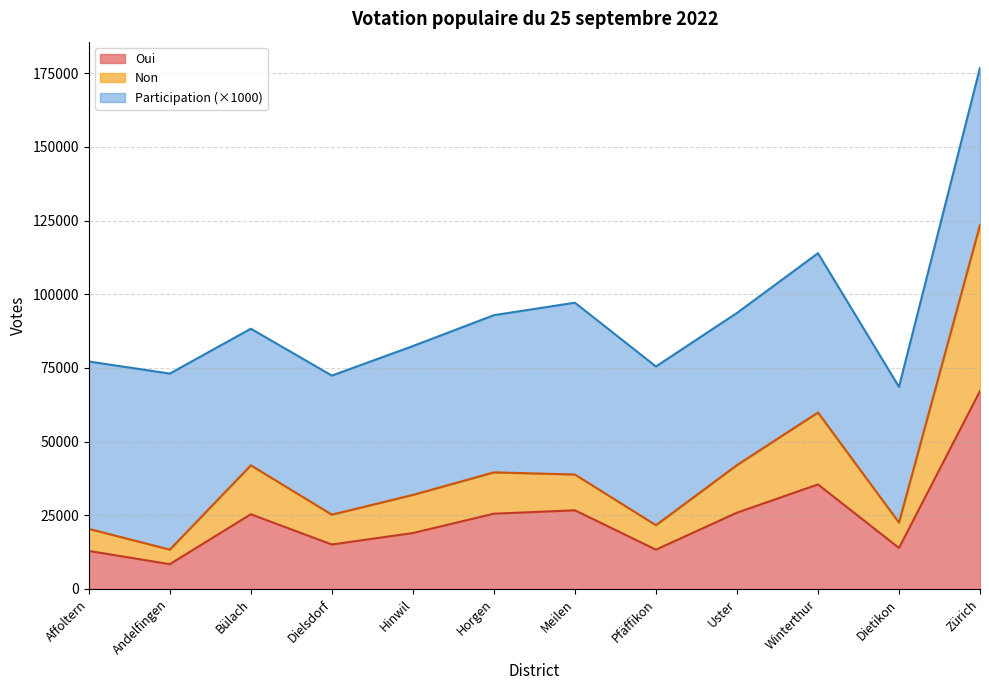

At which category does the chart reach its minimum across all series?

Andelfingen